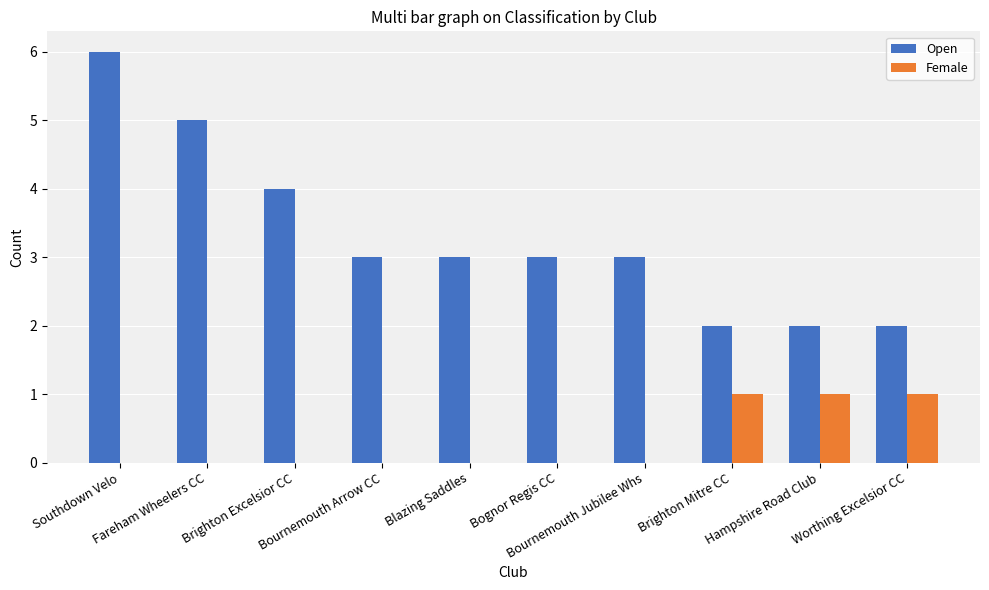

Reading left to right, list all the values displayed in this chart.

Open: 6	5	4	3	3	3	3	2	2	2
Female: 0	0	0	0	0	0	0	1	1	1